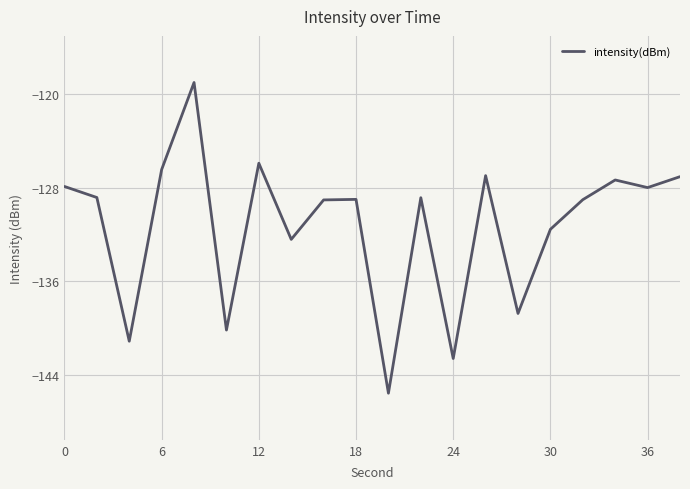

What is the average value?

-131.3